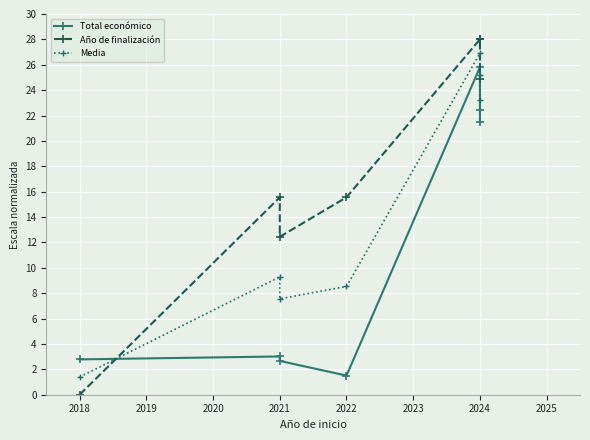

Which series has the largest total across all categories?

Año de finalización